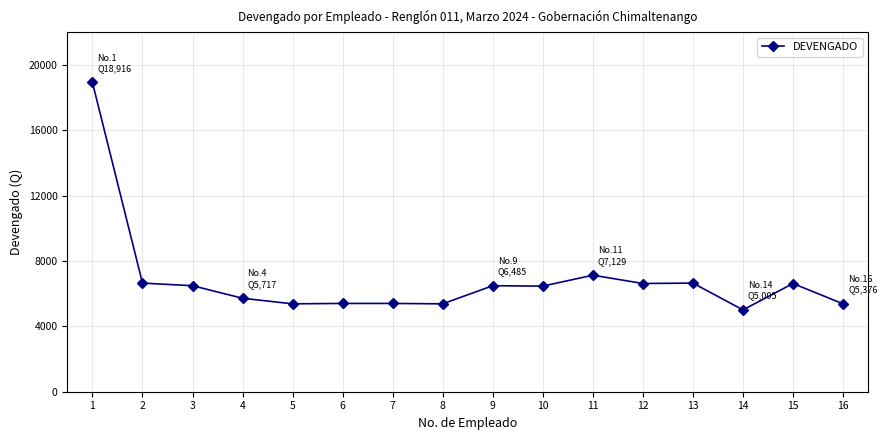

The value at 16 is 8567. True or false?

False